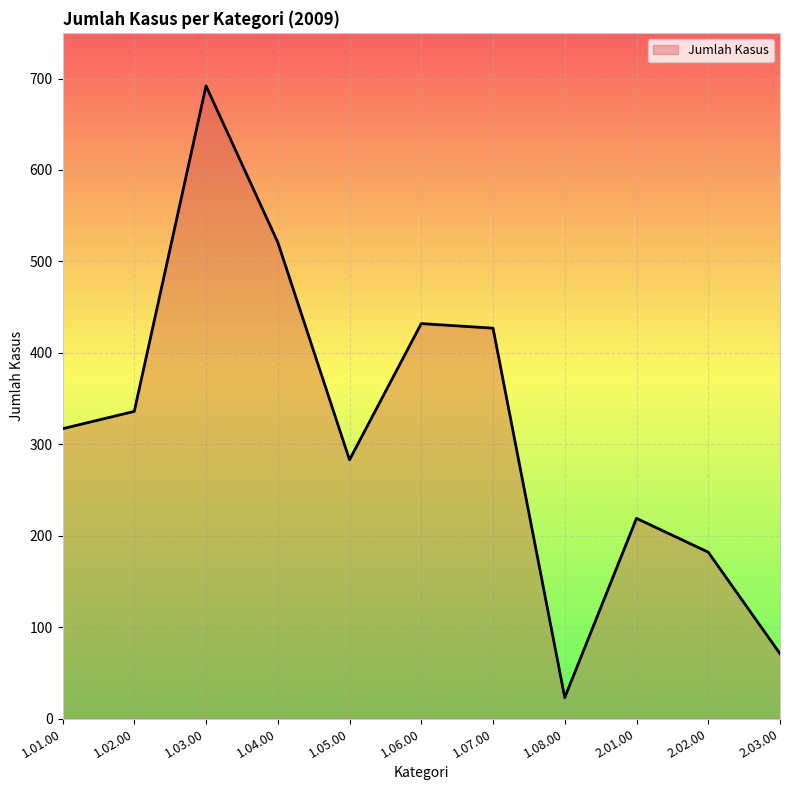

The chart shows a value of 521 at 1.04.00. True or false?

True